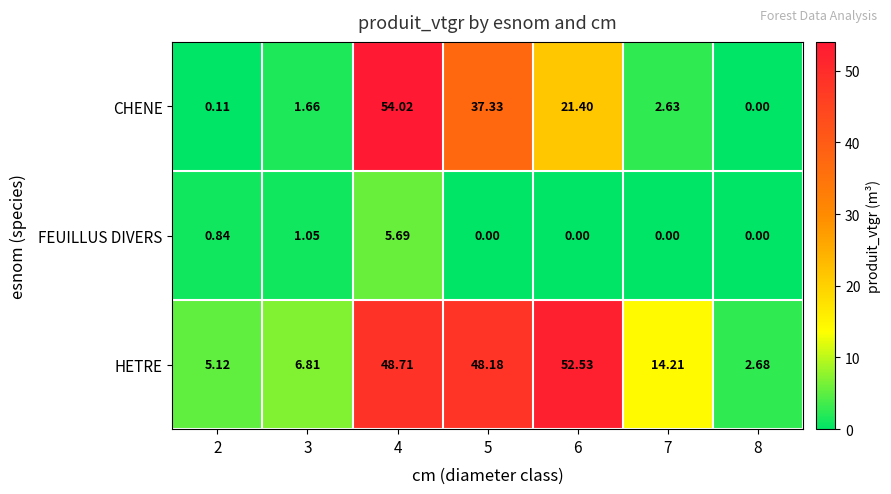

Which series has the widest spread of values?

CHENE